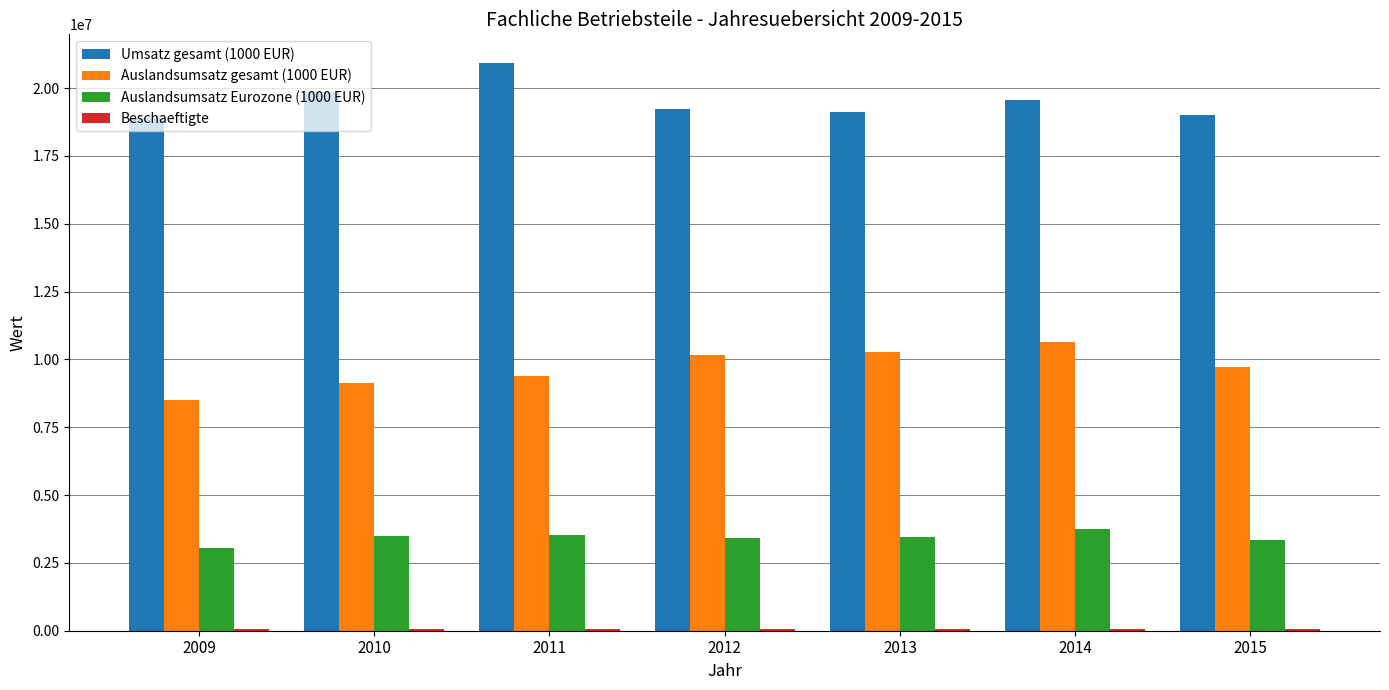

Is the value of Auslandsumsatz gesamt (1000 EUR) at 2015 greater than the value of Umsatz gesamt (1000 EUR) at 2010?

No